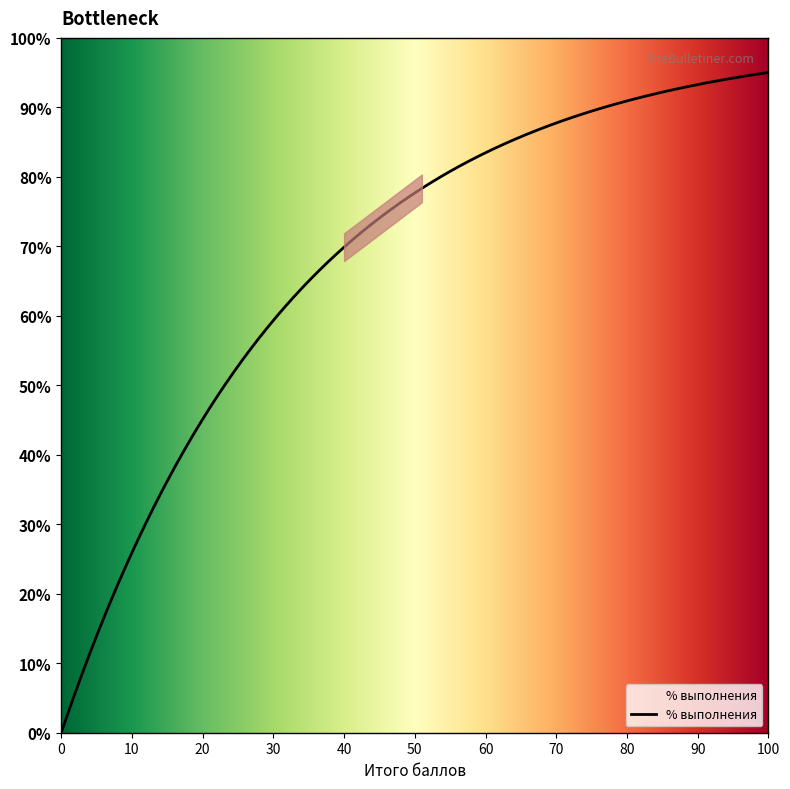

What is the difference between the maximum and minimum values?

95.0